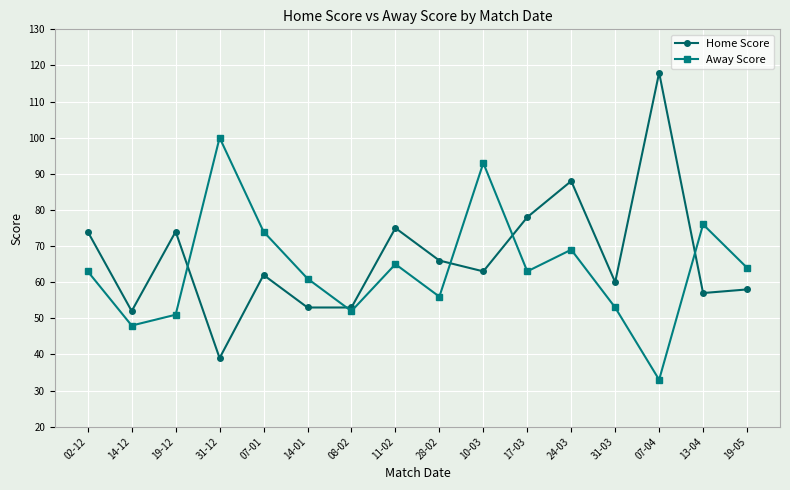

Which series changed the most between 07-04 and 19-05?

Home Score